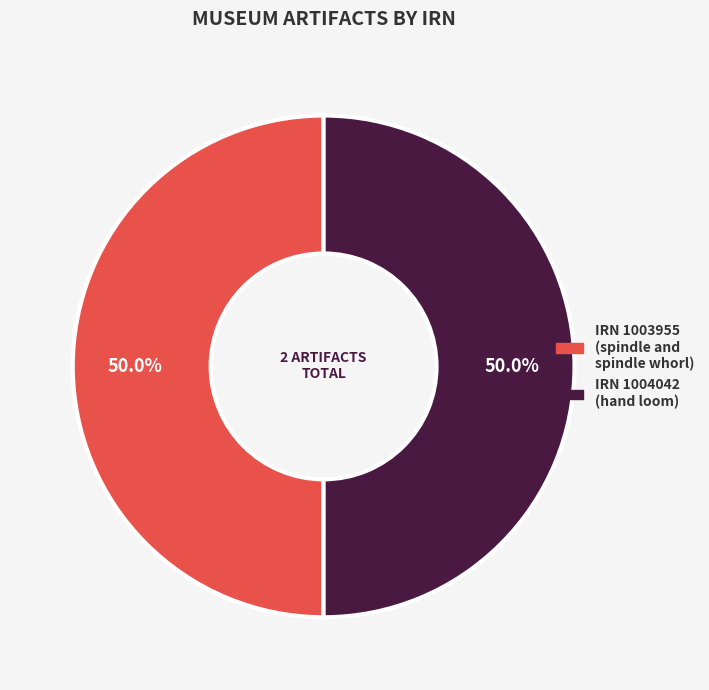

Approximately how many times larger is the value at IRN 1004042 (hand loom) compared to IRN 1003955 (spindle and spindle whorl)?

1.0